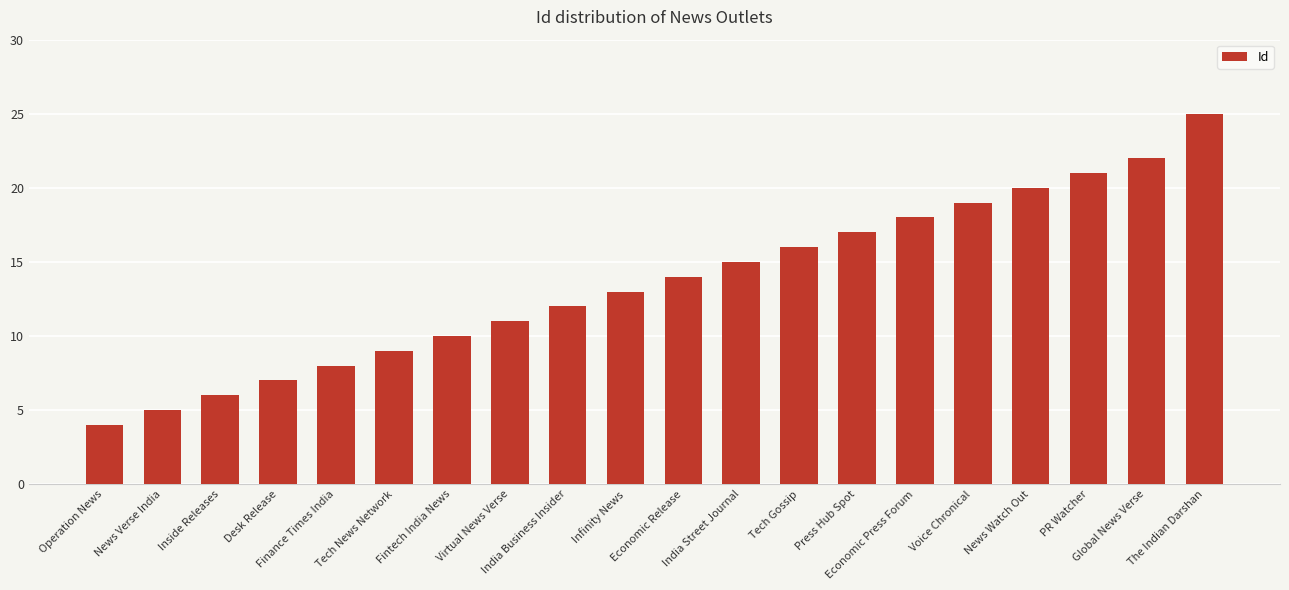

Reading right to left, what are all the values shown in this chart?

25	22	21	20	19	18	17	16	15	14	13	12	11	10	9	8	7	6	5	4